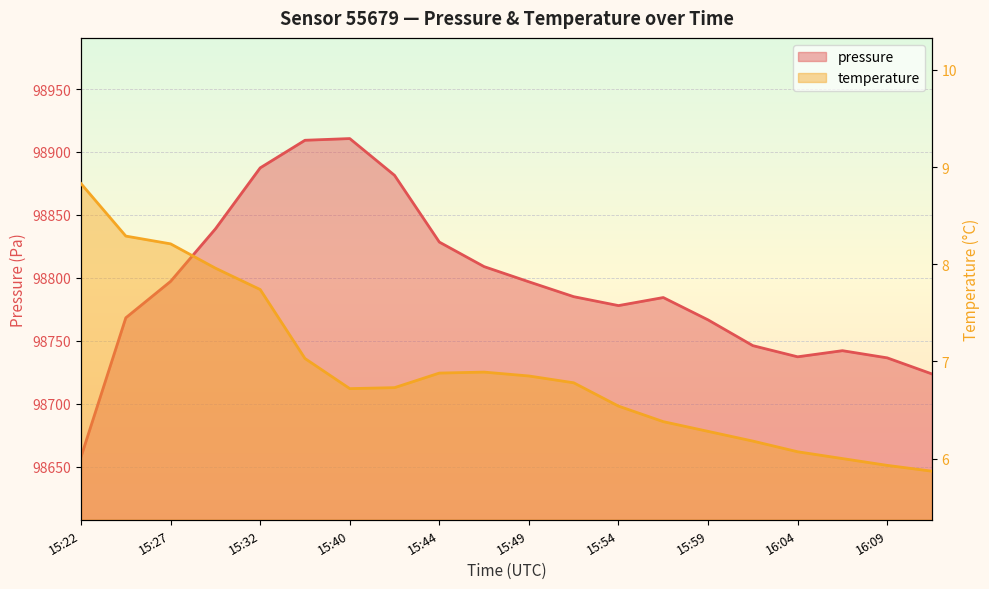

What is the label of the 11th point from the left?

15:49